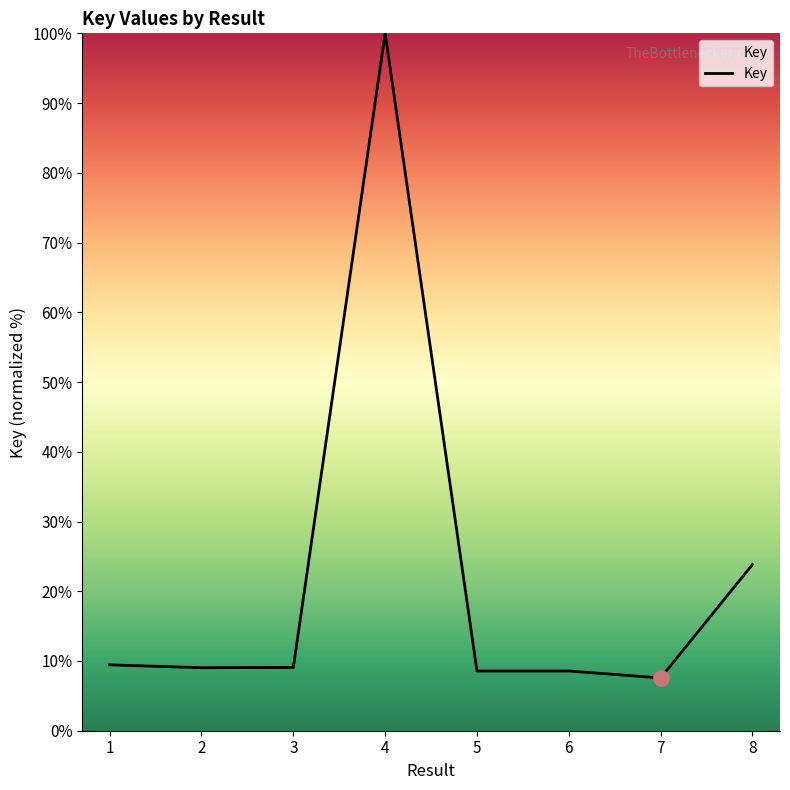

Approximately how many times larger is the value at 1 compared to 5?

1.1